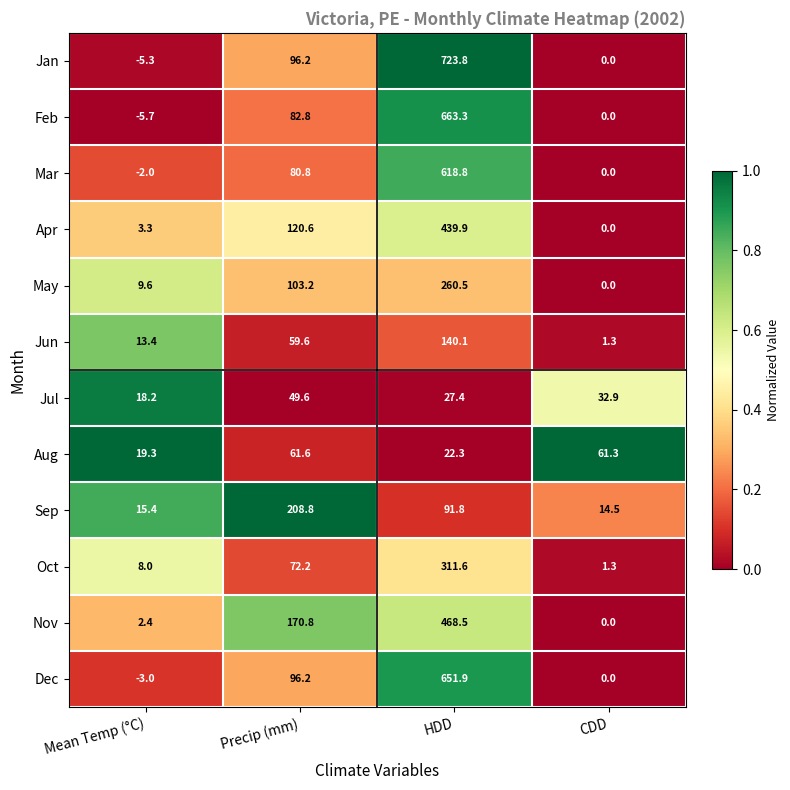

Which series changed the most between Mean Temp (°C) and Precip (mm)?

Sep